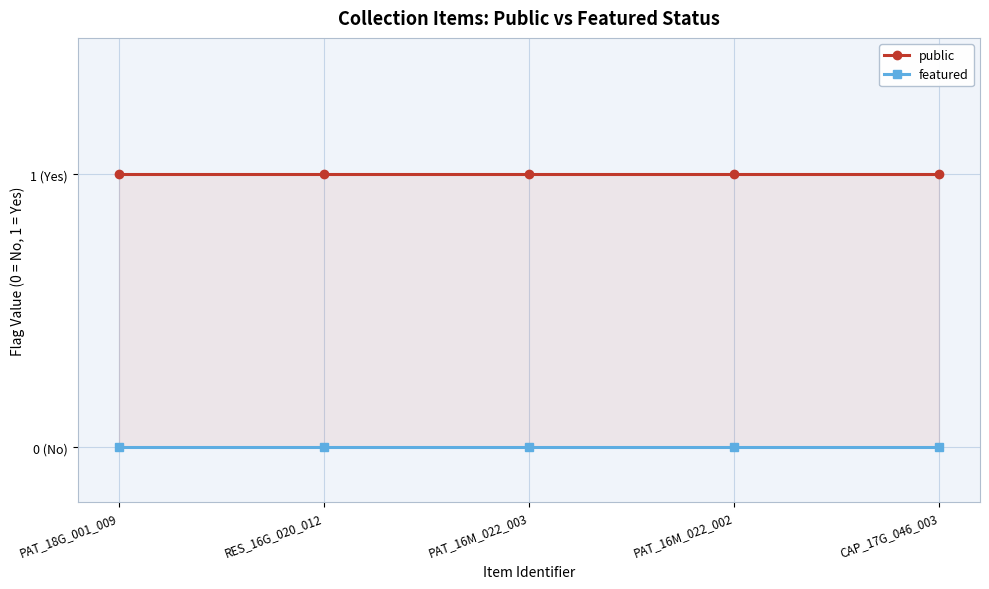

List the labels in order of featured value, largest first.

PAT_18G_001_009, RES_16G_020_012, PAT_16M_022_003, PAT_16M_022_002, CAP_17G_046_003